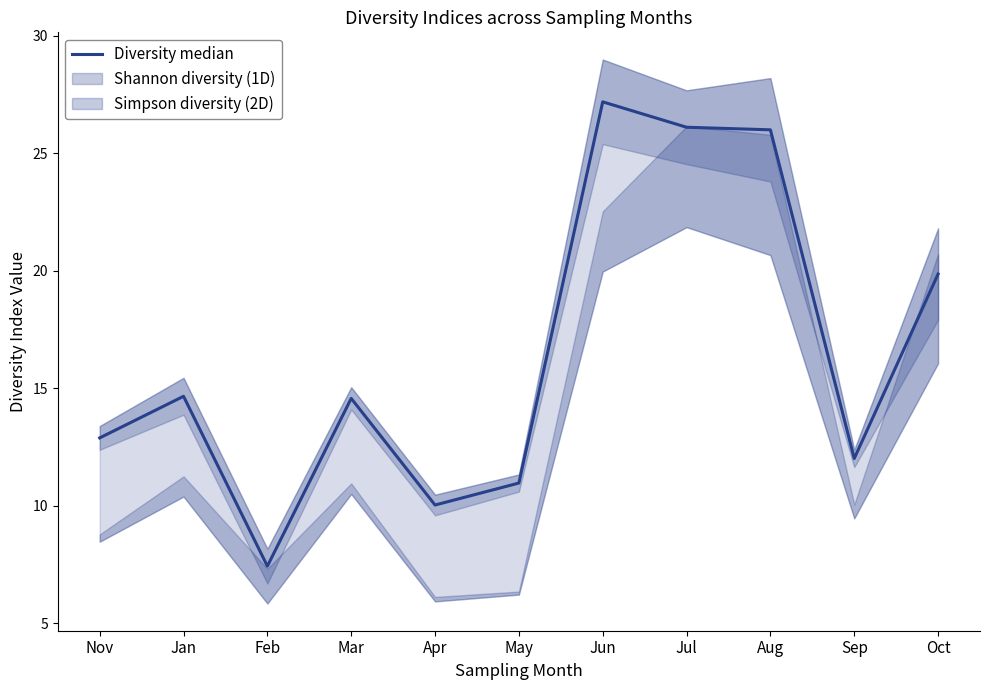

The value at Jul is 41.9. True or false?

False